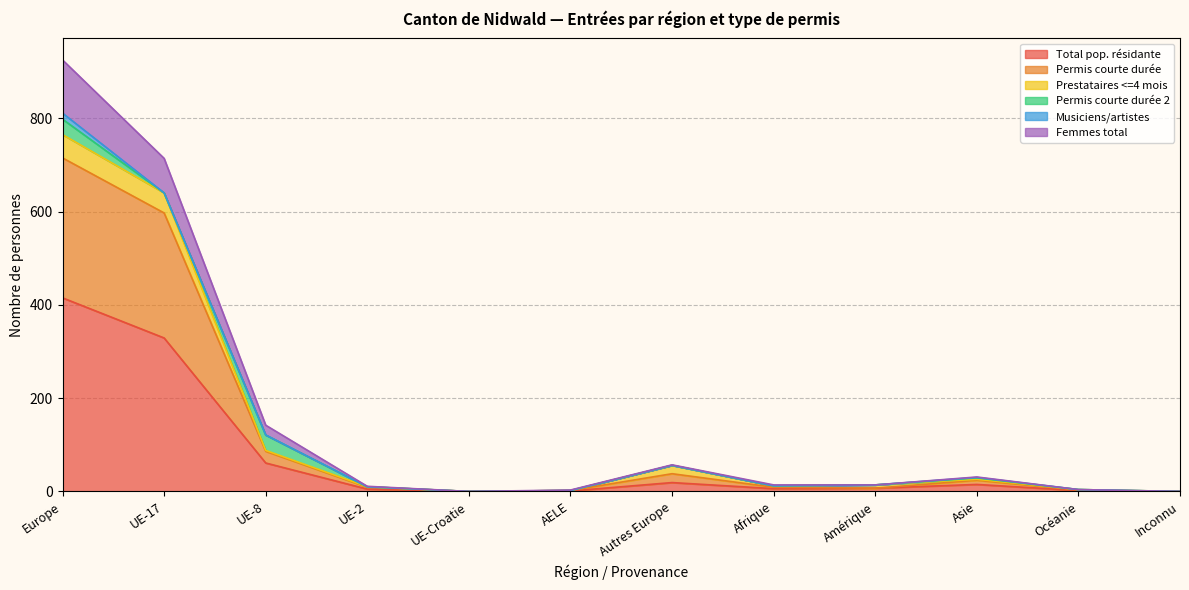

Which category has the highest value in the Total pop. résidante series?

Europe